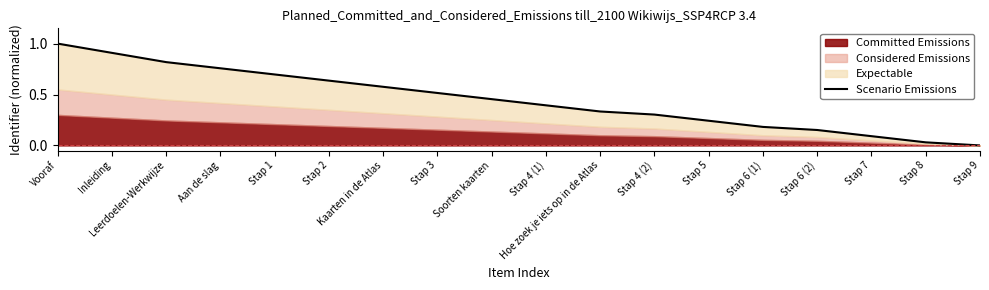

What is the label of the 4th point from the right?

Stap 6 (2)